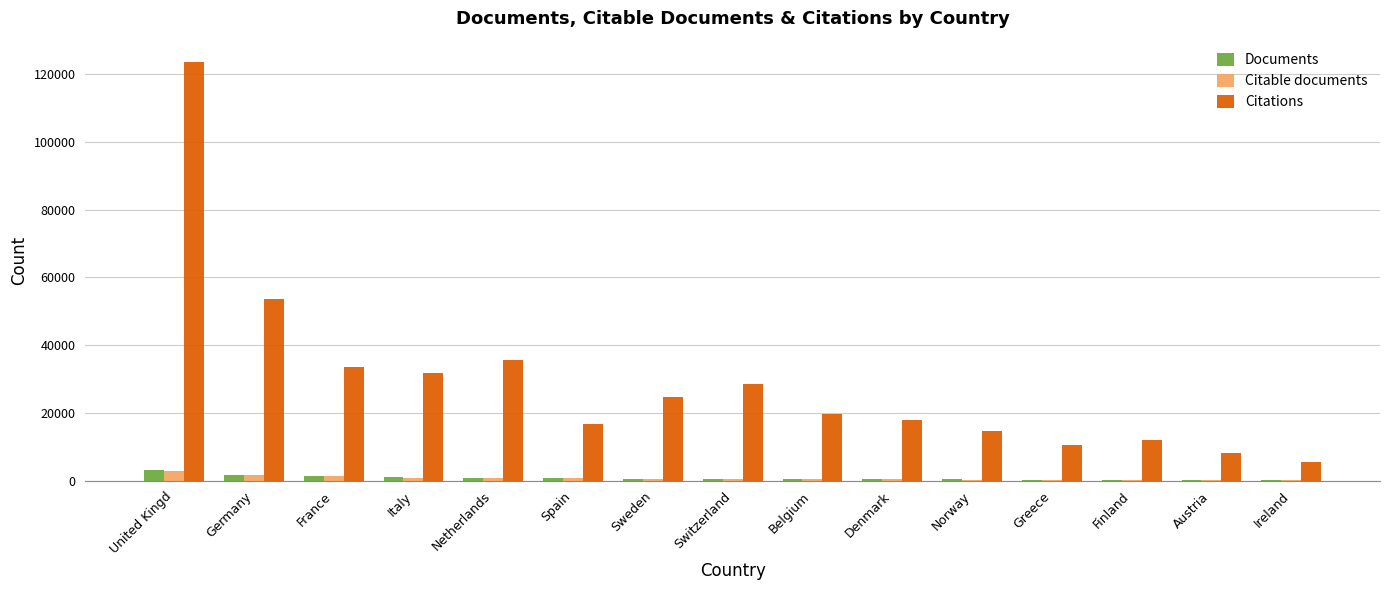

How many data points does each series have?

15